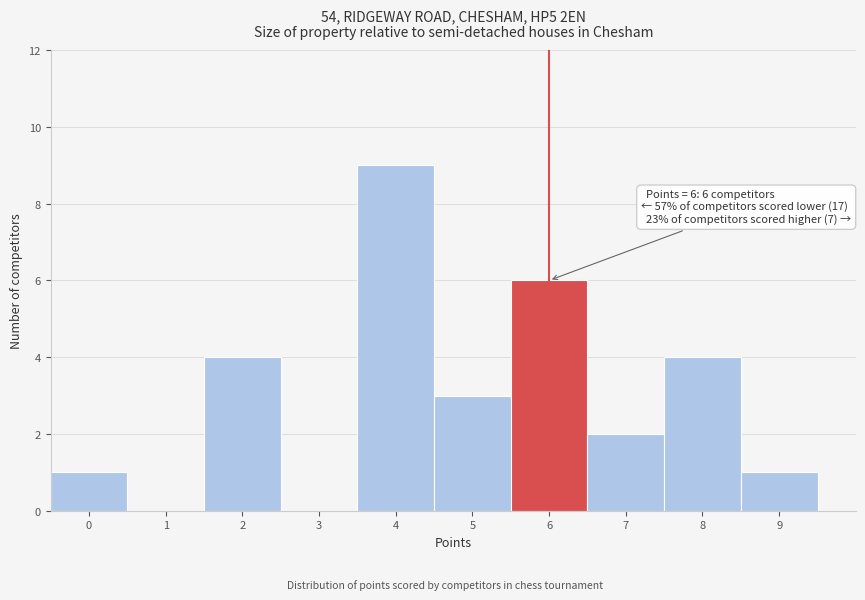

Over which range of the x-axis is the bar tallest?

3.5 to 4.5